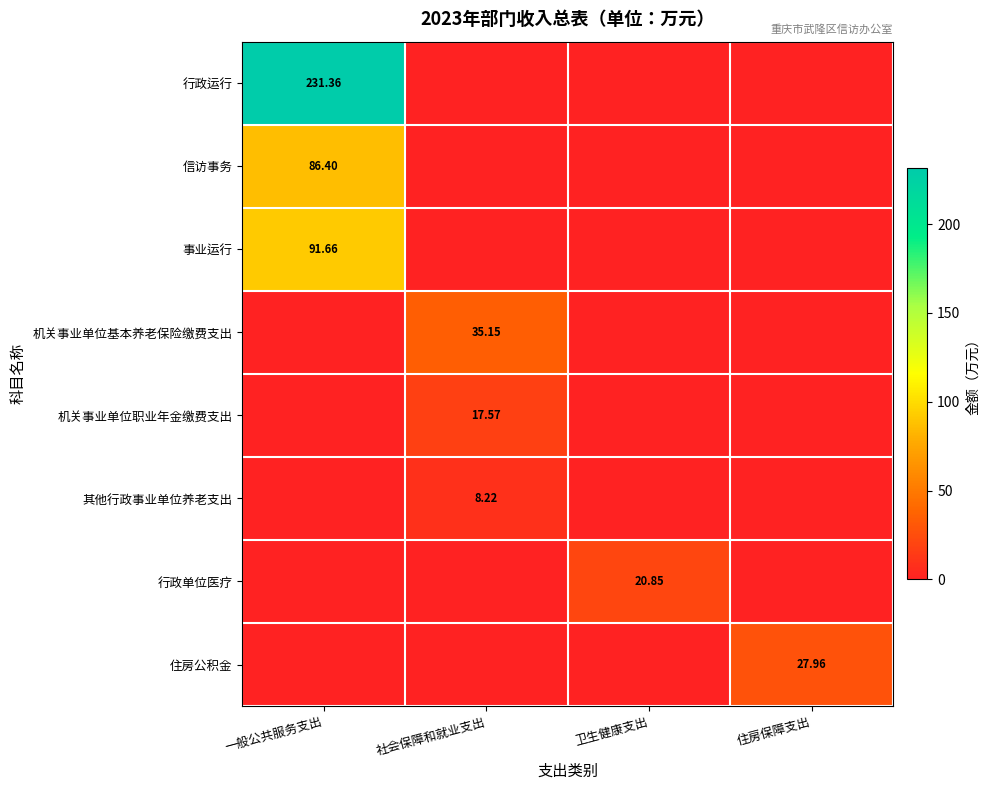

The 行政单位医疗 series shows 8.0 at 住房保障支出. True or false?

False